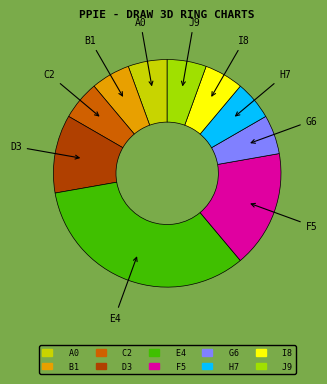

Is there a majority slice in this chart?

No